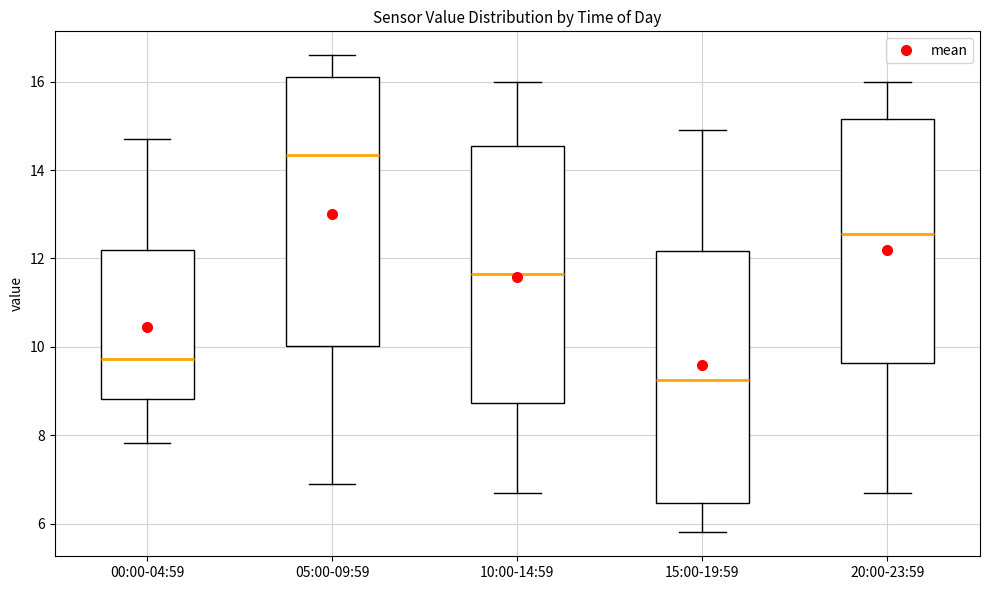

Reading left to right, read every box against the y-axis: the position of its median line, the range the box covers, and the ends of its whiskers. The values are not printed on the chart, so give them approximately, as read against the axis.

00:00-04:59: median 9.8, box 8.8 to 12.2, whiskers 7.8 to 14.8
05:00-09:59: median 14.4, box 10.0 to 16.2, whiskers 7.0 to 16.6
10:00-14:59: median 11.6, box 8.8 to 14.6, whiskers 6.8 to 16.0
15:00-19:59: median 9.2, box 6.4 to 12.2, whiskers 5.8 to 15.0
20:00-23:59: median 12.6, box 9.6 to 15.2, whiskers 6.8 to 16.0